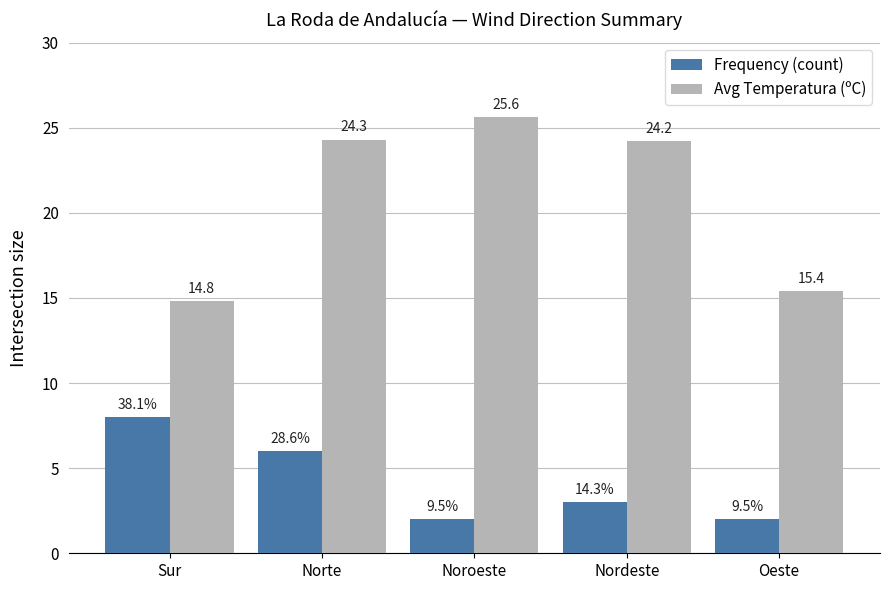

What value does the Frequency (count) series have at Nordeste?

3.0